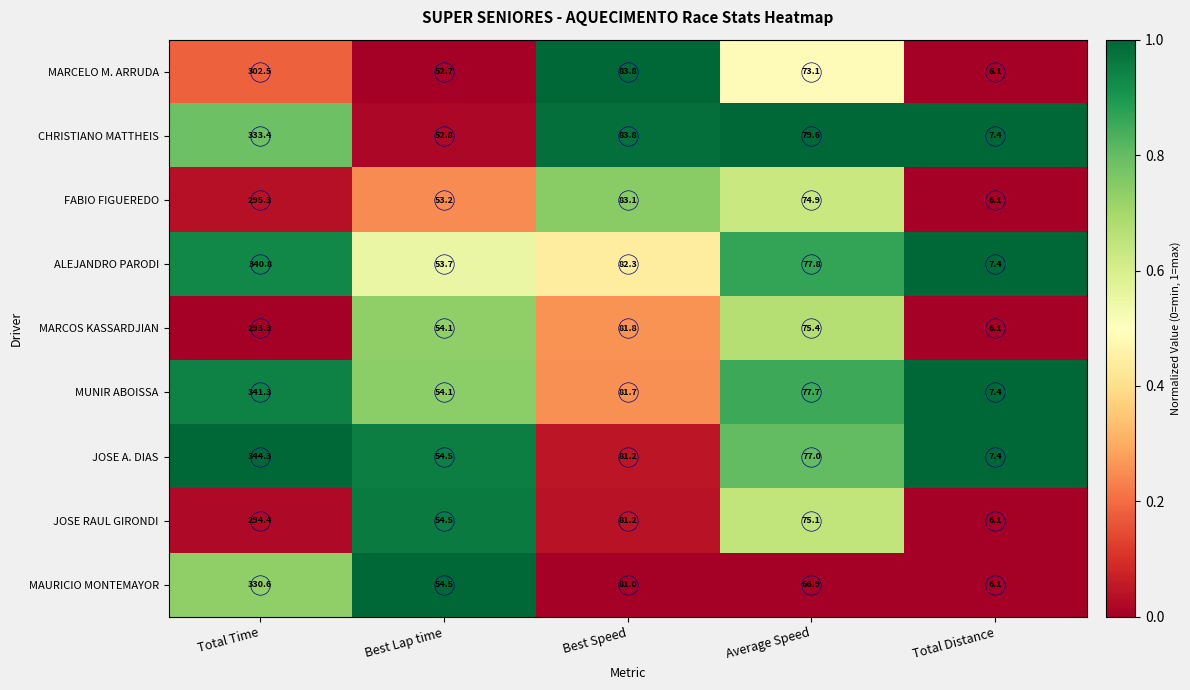

Where is ALEJANDRO PARODI nearest to the value 174?

Best Speed